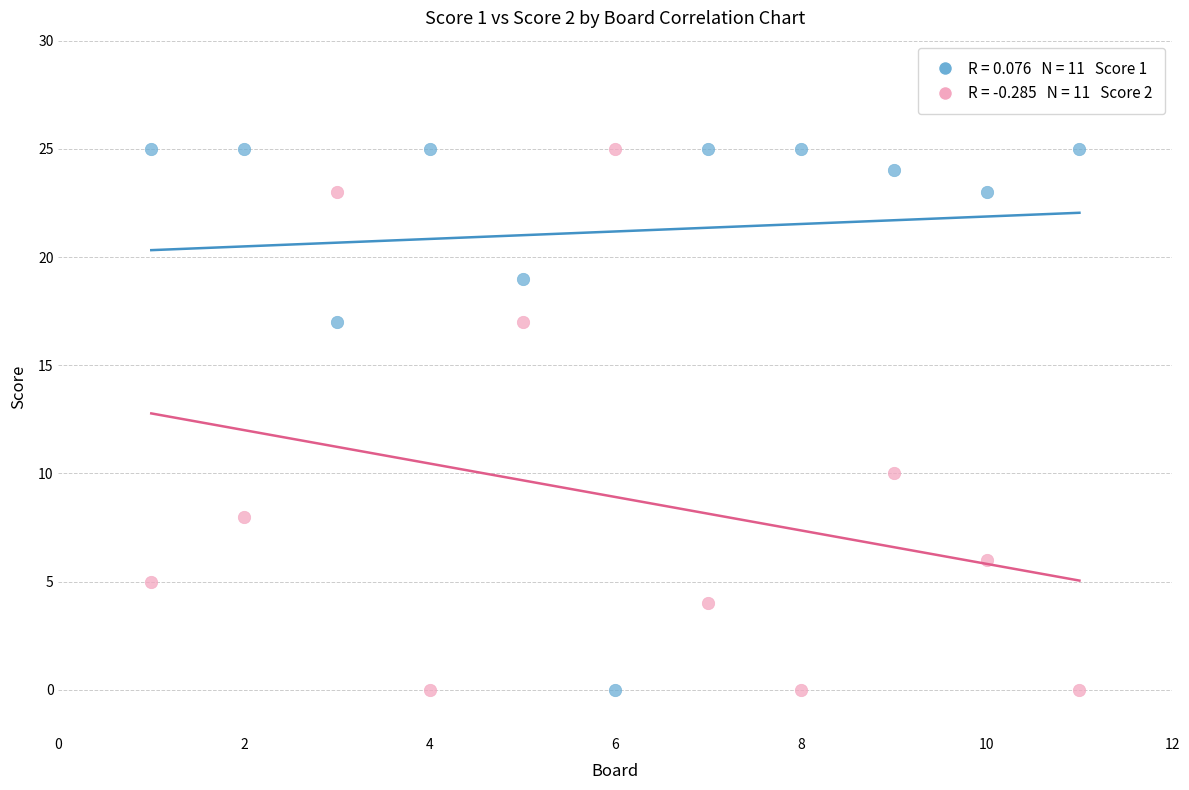

Across all data points, what is the range of Y values (max minus min)?

25